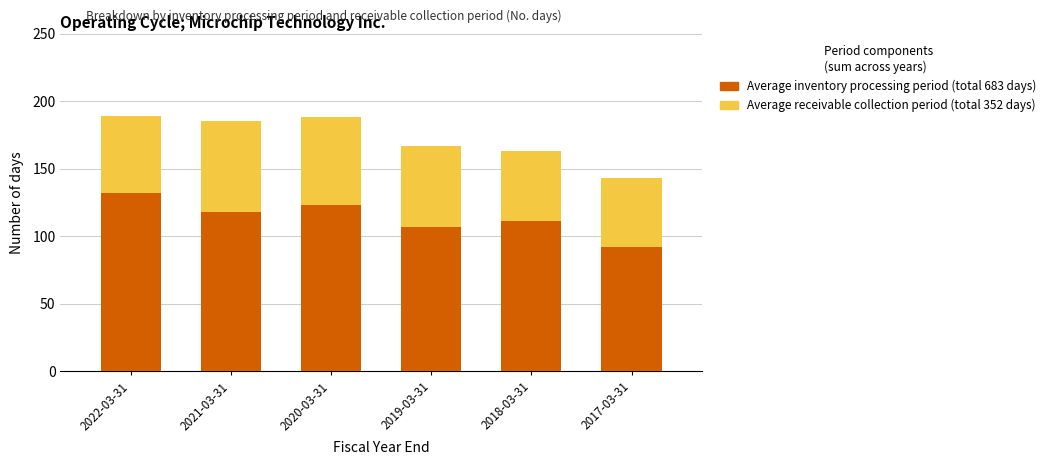

Reading left to right, transcribe the values for Average inventory processing period.

132	118	123	107	111	92